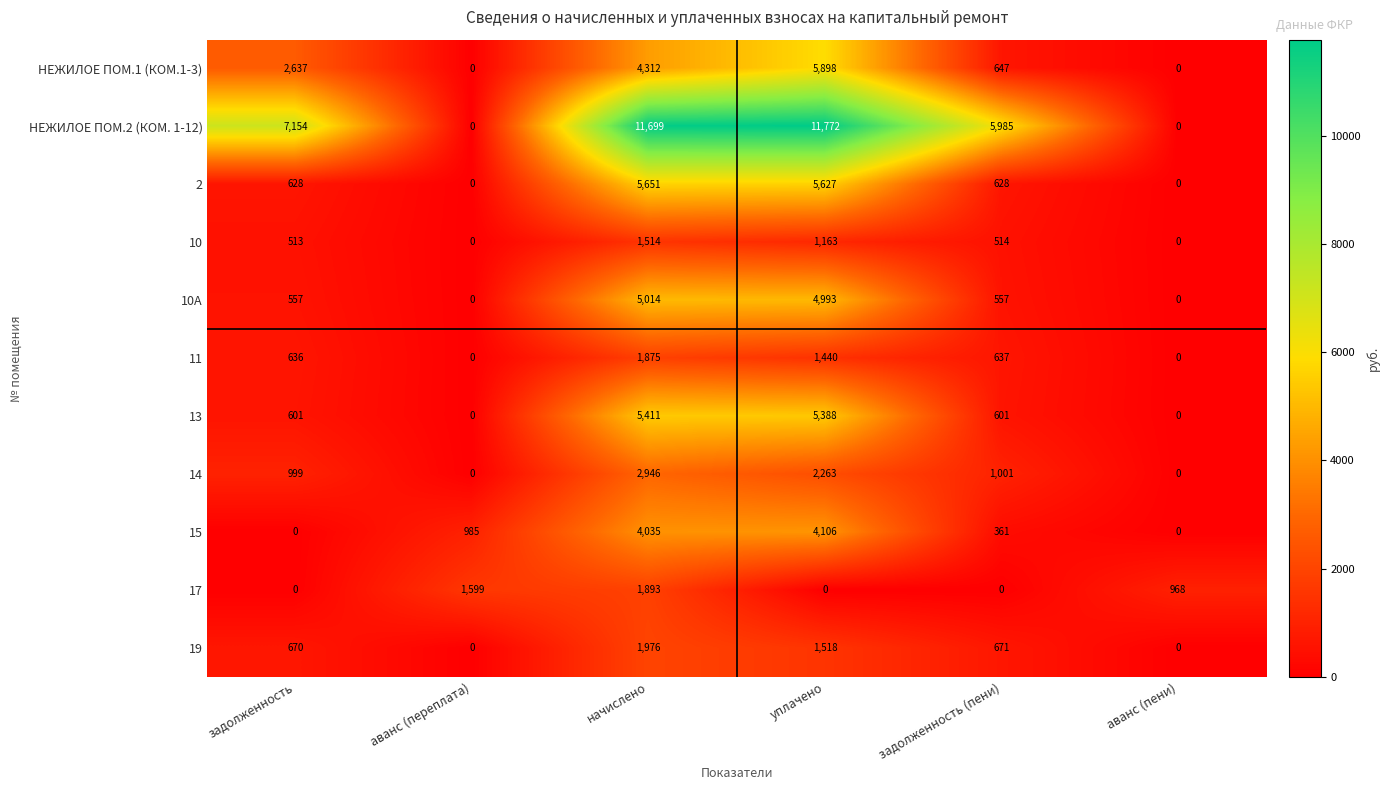

Which label corresponds to the largest value in the chart?

уплачено